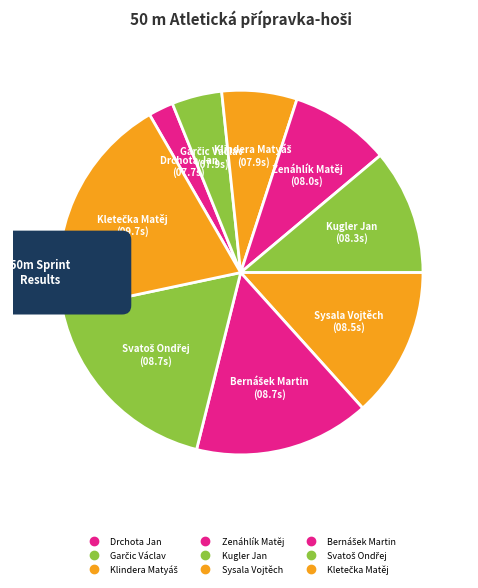

Count the number of slices in the pie.

9